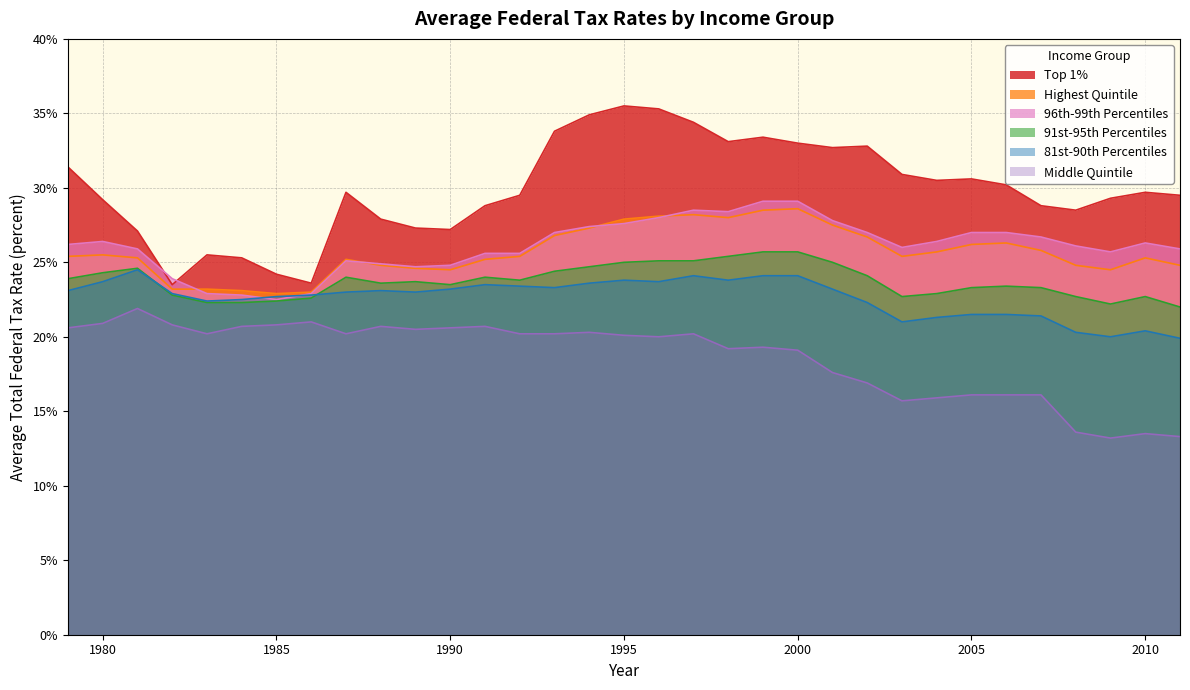

Which label corresponds to the largest value in the chart?

1995